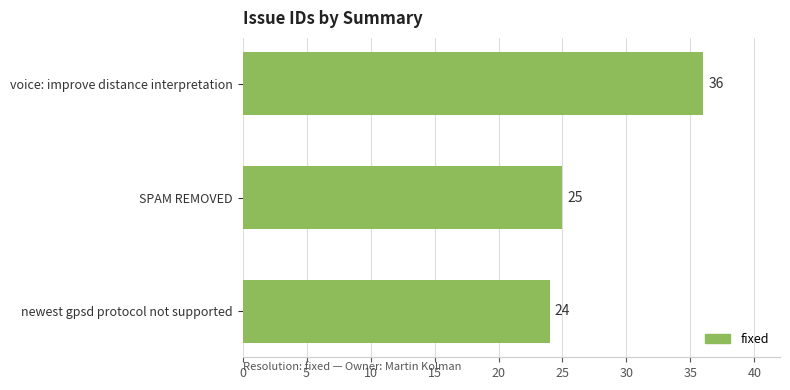

What is the value of the 1st bar from the top?

36